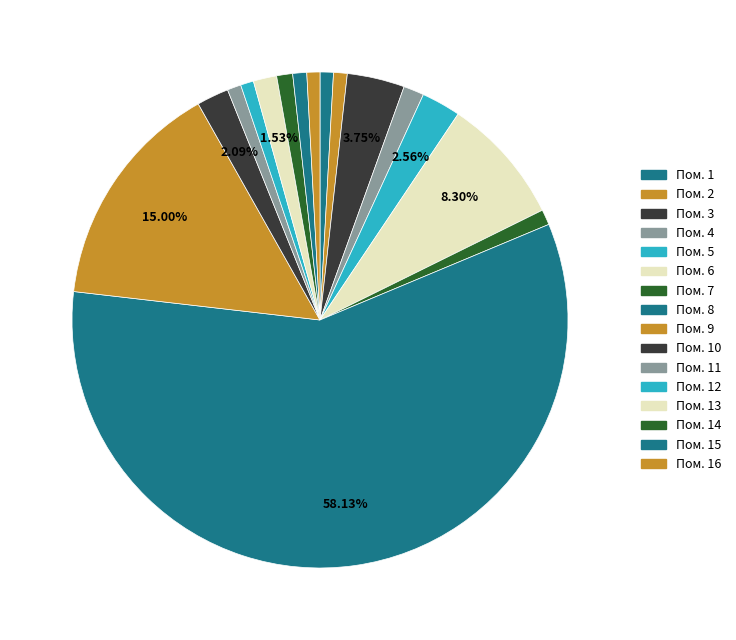

Which slice is the largest?

8